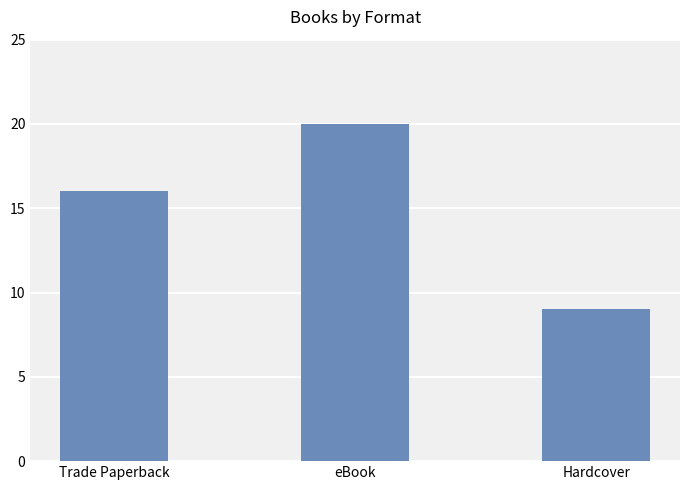

What is the label of the 3rd bar from the right?

Trade Paperback